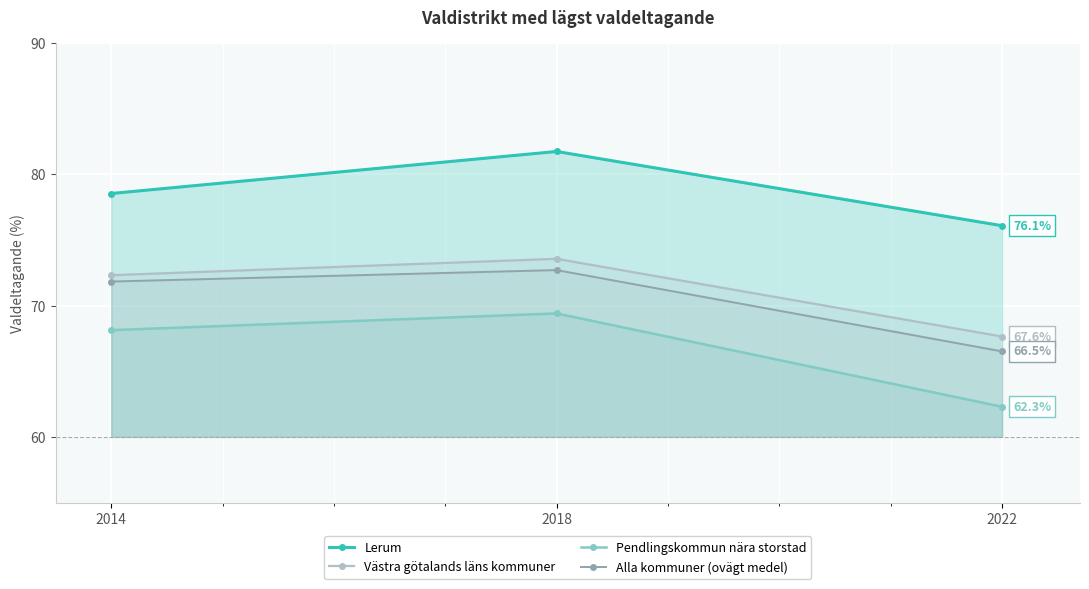

The Lerum series shows 76.1 at 2022. True or false?

True